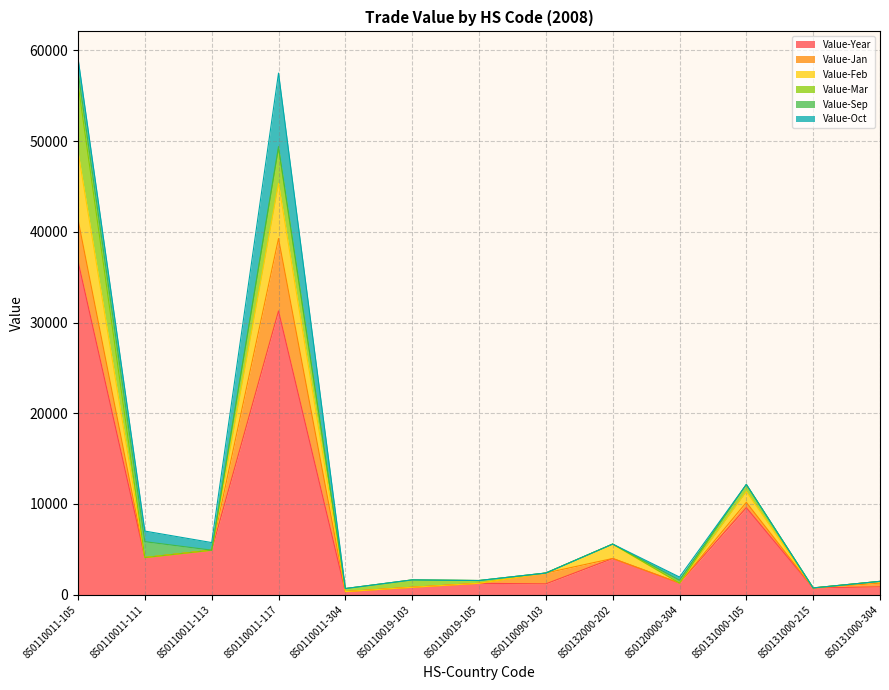

Reading left to right, transcribe all the data shown in this chart.

Value-Year: 850110011-105=36759	850110011-111=4093	850110011-113=4908	850110011-117=31281	850110011-304=338	850110019-103=815	850110019-105=1252	850110090-103=1194	850132000-202=3992	850120000-304=1284	850131000-105=9594	850131000-215=745	850131000-304=865
Value-Jan: 850110011-105=4605	850110011-111=0	850110011-113=0	850110011-117=7988	850110011-304=0	850110019-103=0	850110019-105=0	850110090-103=1194	850132000-202=0	850120000-304=0	850131000-105=584	850131000-215=0	850131000-304=403
Value-Feb: 850110011-105=7486	850110011-111=0	850110011-113=0	850110011-117=6078	850110011-304=0	850110019-103=0	850110019-105=0	850110090-103=0	850132000-202=1589	850120000-304=0	850131000-105=1195	850131000-215=0	850131000-304=201
Value-Mar: 850110011-105=7489	850110011-111=0	850110011-113=0	850110011-117=3846	850110011-304=338	850110019-103=815	850110019-105=310	850110090-103=0	850132000-202=0	850120000-304=0	850131000-105=781	850131000-215=0	850131000-304=0
Value-Sep: 850110011-105=1348	850110011-111=1751	850110011-113=0	850110011-117=214	850110011-304=0	850110019-103=0	850110019-105=0	850110090-103=0	850132000-202=0	850120000-304=307	850131000-105=0	850131000-215=0	850131000-304=0
Value-Oct: 850110011-105=1460	850110011-111=1168	850110011-113=838	850110011-117=8099	850110011-304=0	850110019-103=0	850110019-105=0	850110090-103=0	850132000-202=0	850120000-304=356	850131000-105=0	850131000-215=0	850131000-304=0